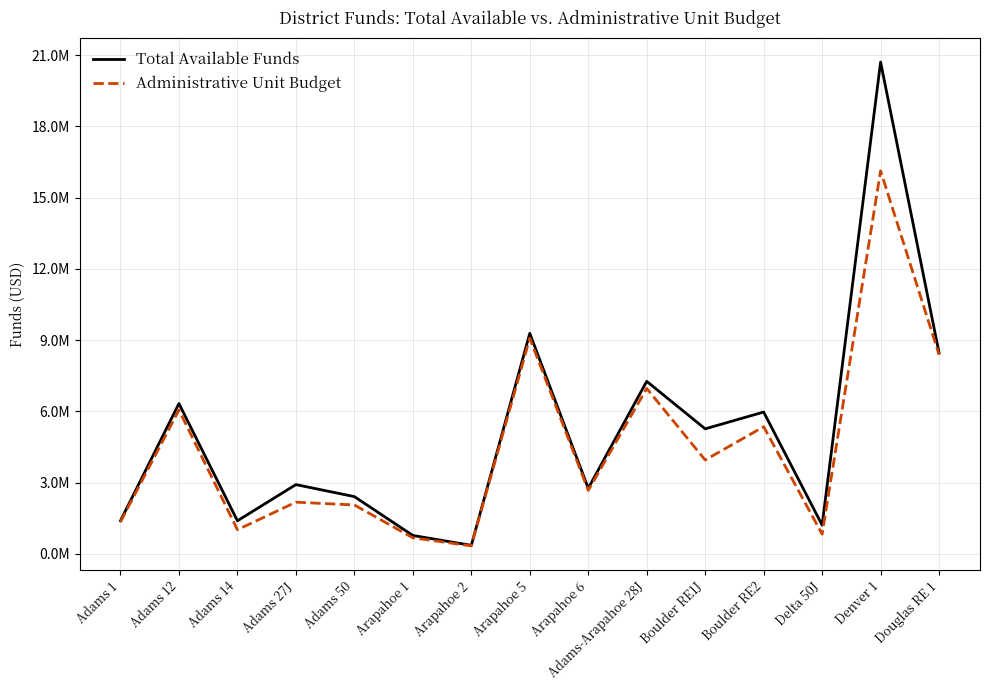

True or false: Administrative Unit Budget has a value of 676596 at Arapahoe 1.

True